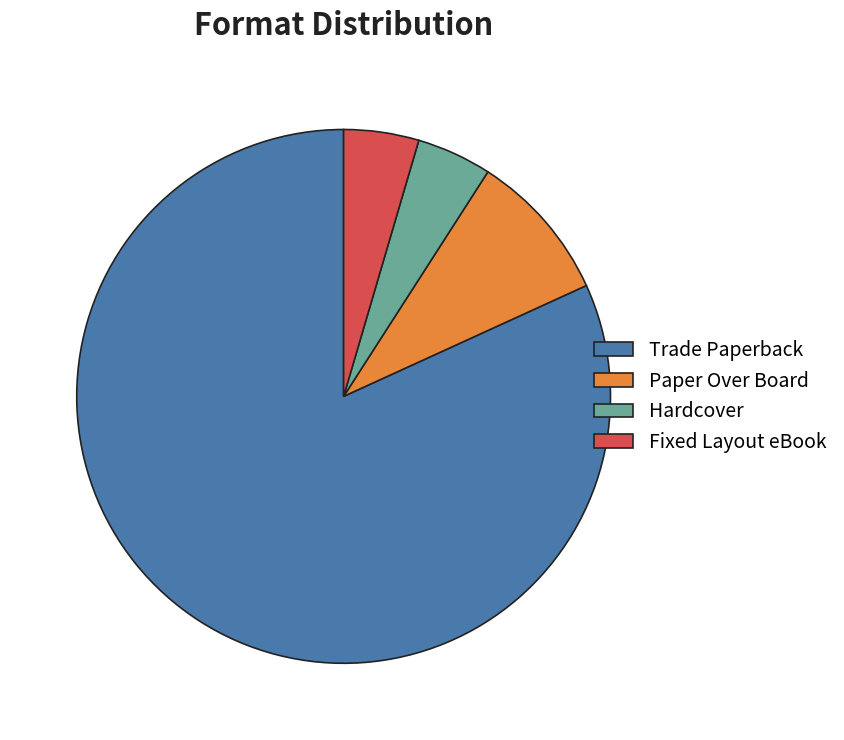

Which has a higher value, Trade Paperback or Fixed Layout eBook?

Trade Paperback